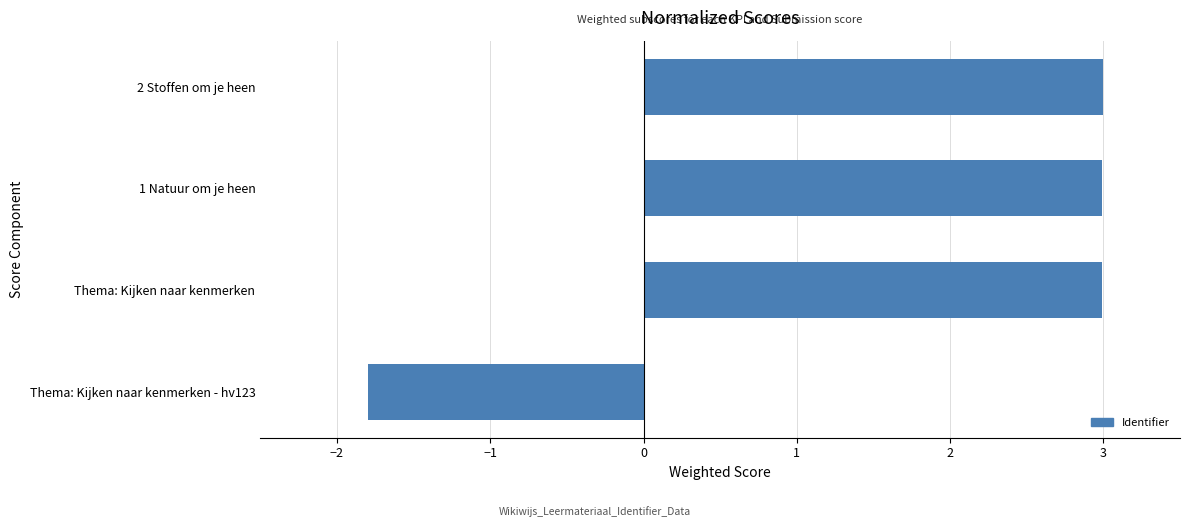

The value at Thema: Kijken naar kenmerken - hv123 is -1.8. True or false?

True